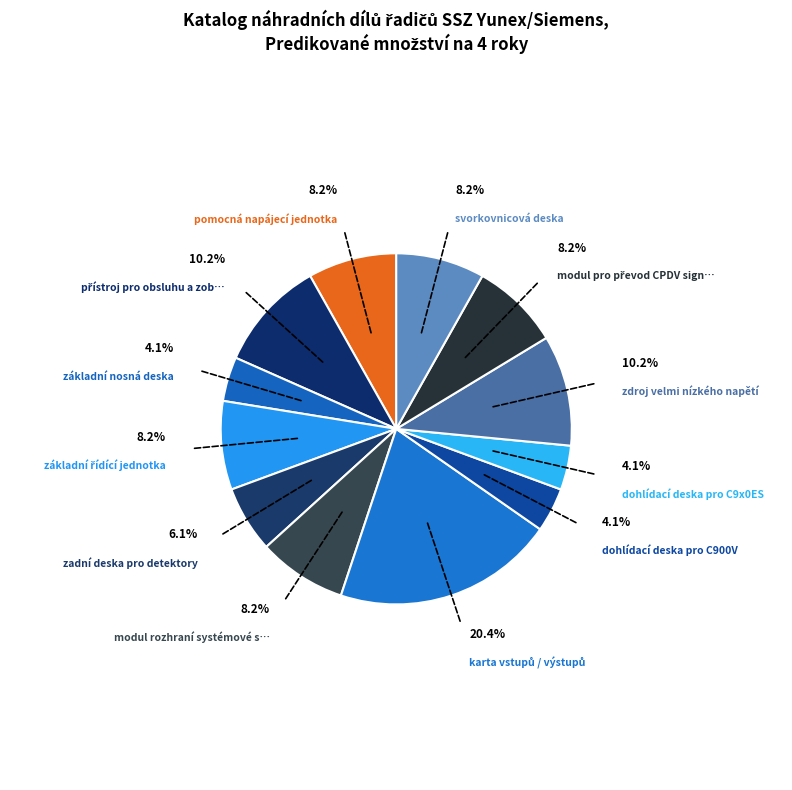

Which slice is the smallest?

základní nosná deska